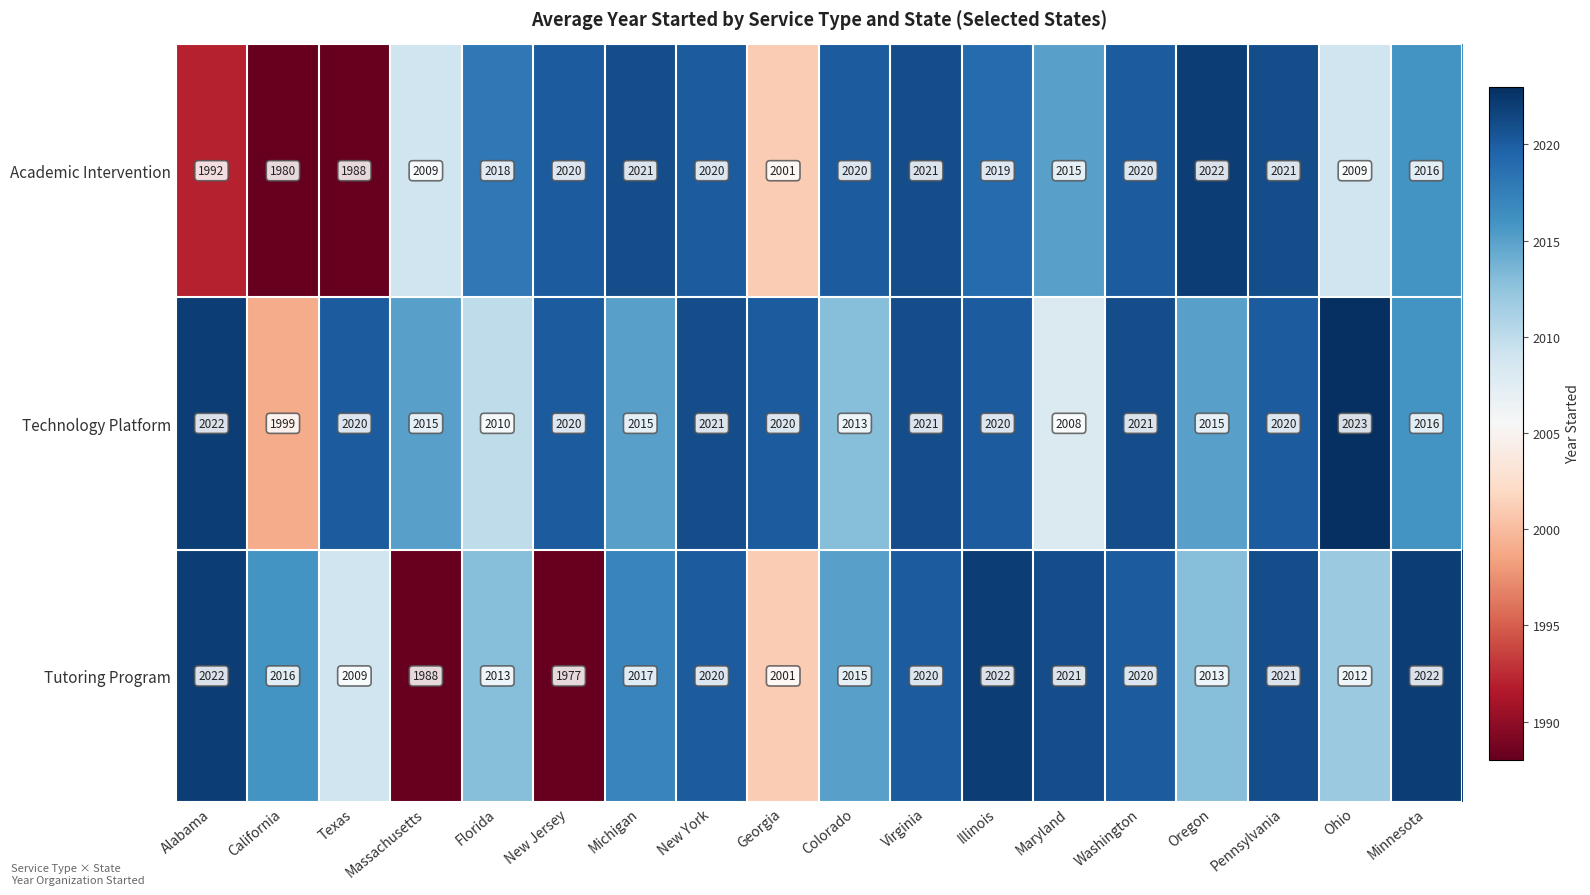

Which series has the largest range (max minus min)?

Tutoring Program